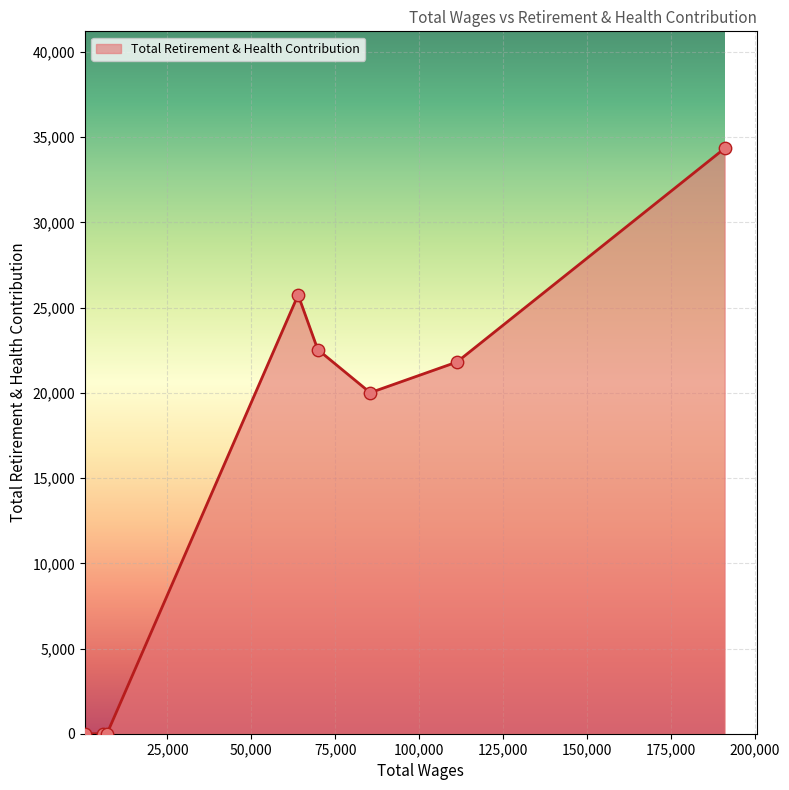

What is the maximum value shown in the chart?

34347